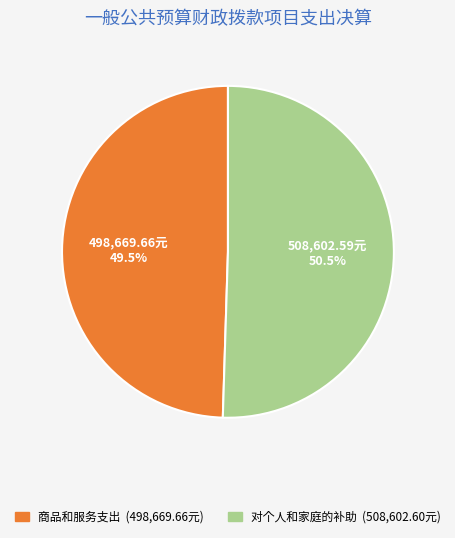

How many segments does this pie chart have?

2